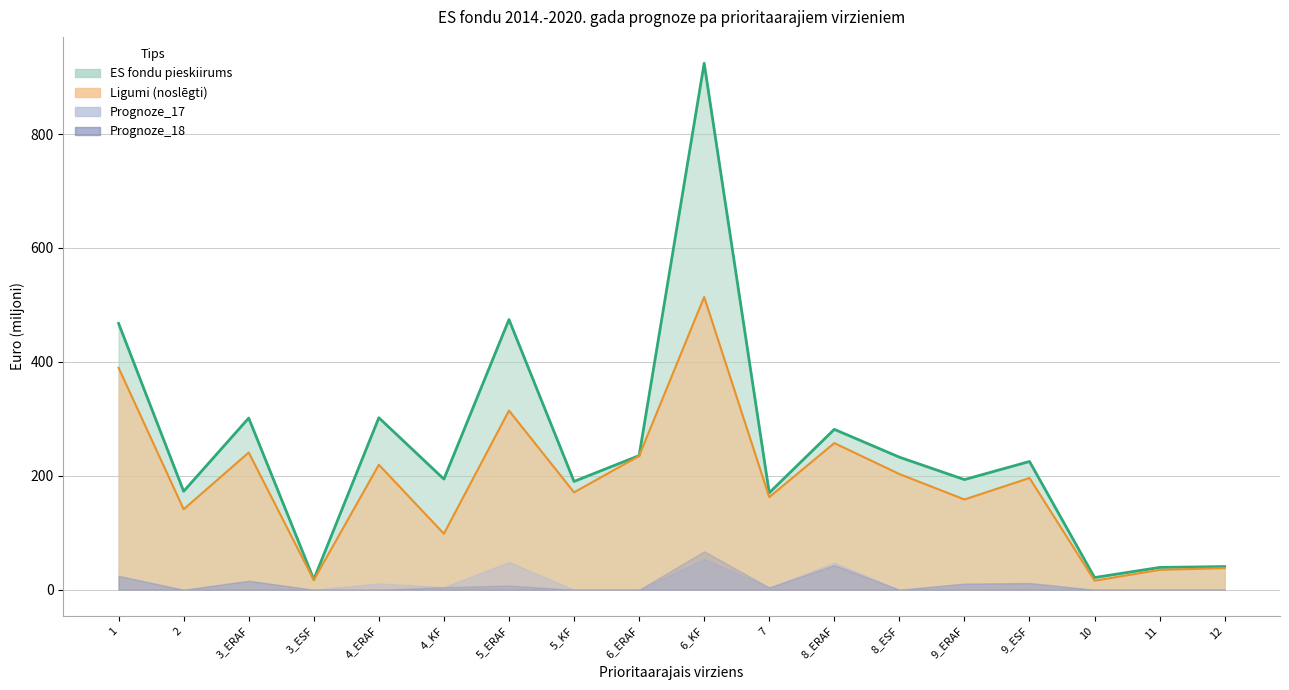

What is the difference between the maximum and second lowest values in the Ligumi series?

497.0